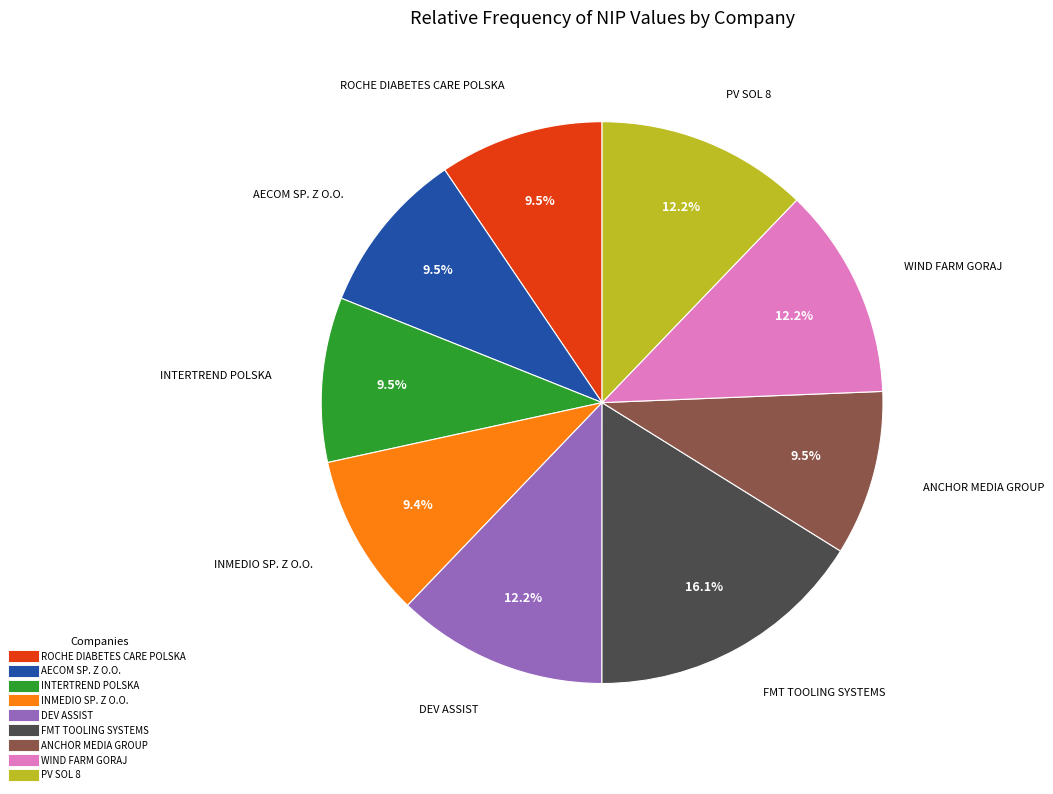

How many segments does this pie chart have?

9